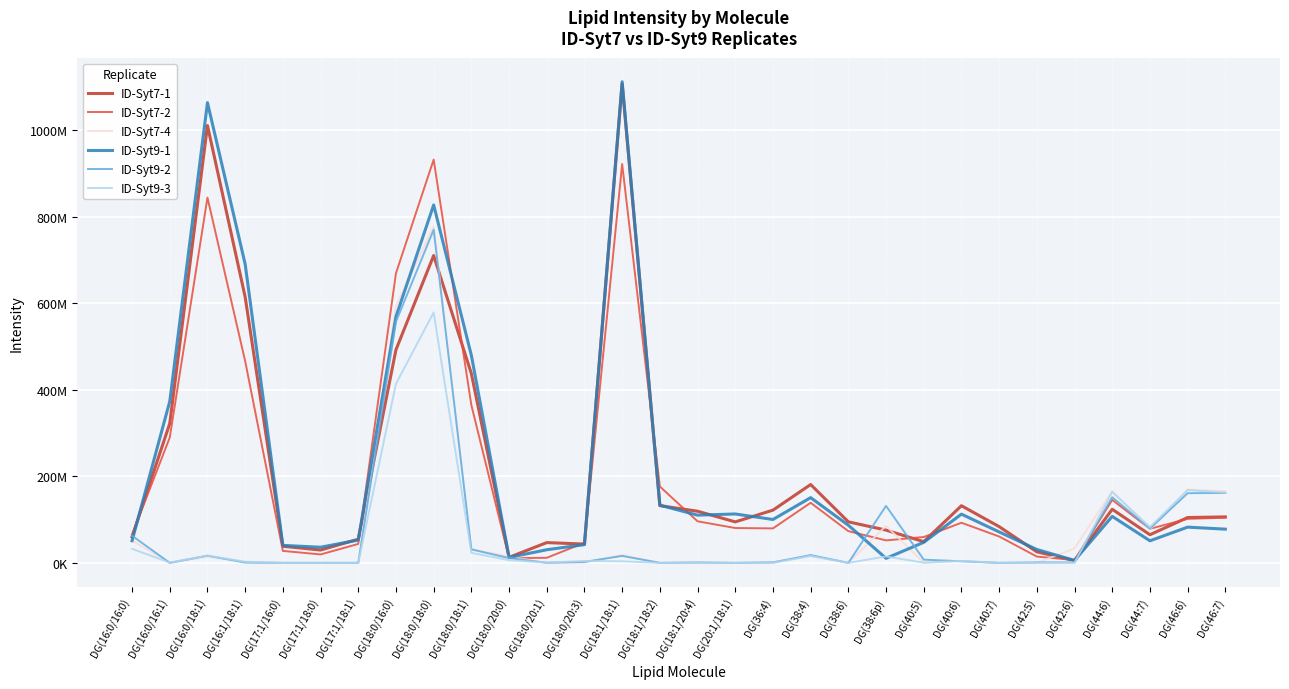

What are all the series names shown in the legend?

ID-Syt7-1, ID-Syt7-2, ID-Syt7-4, ID-Syt9-1, ID-Syt9-2, ID-Syt9-3